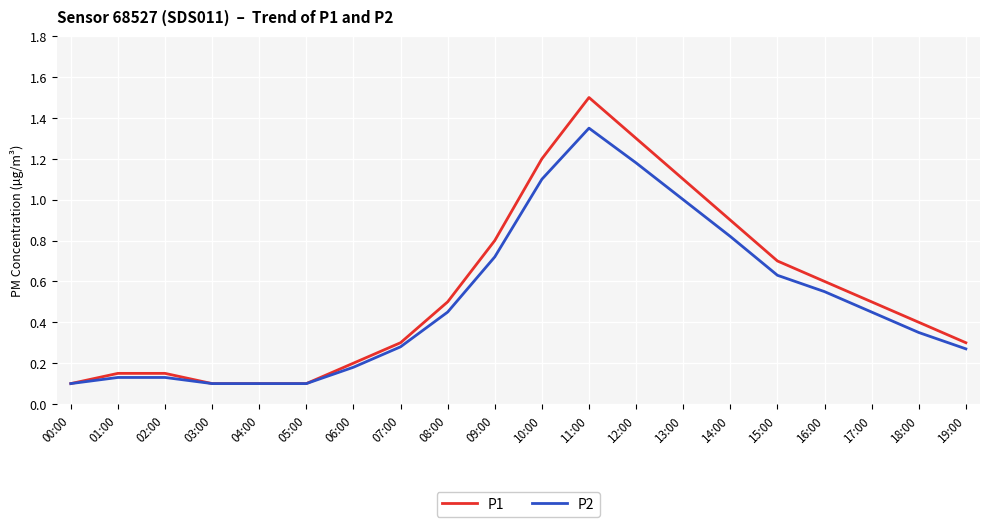

What is the maximum value shown in the chart?

1.5